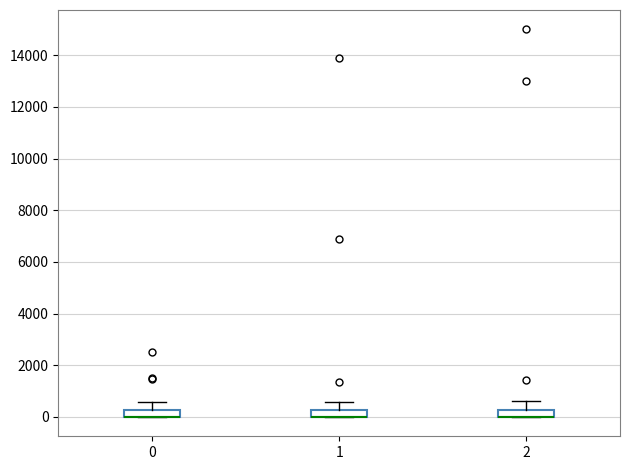

Where is the upper edge of the box at x = 2 on the y-axis? The values are not printed on the chart, so give them approximately, as read against the axis.

200